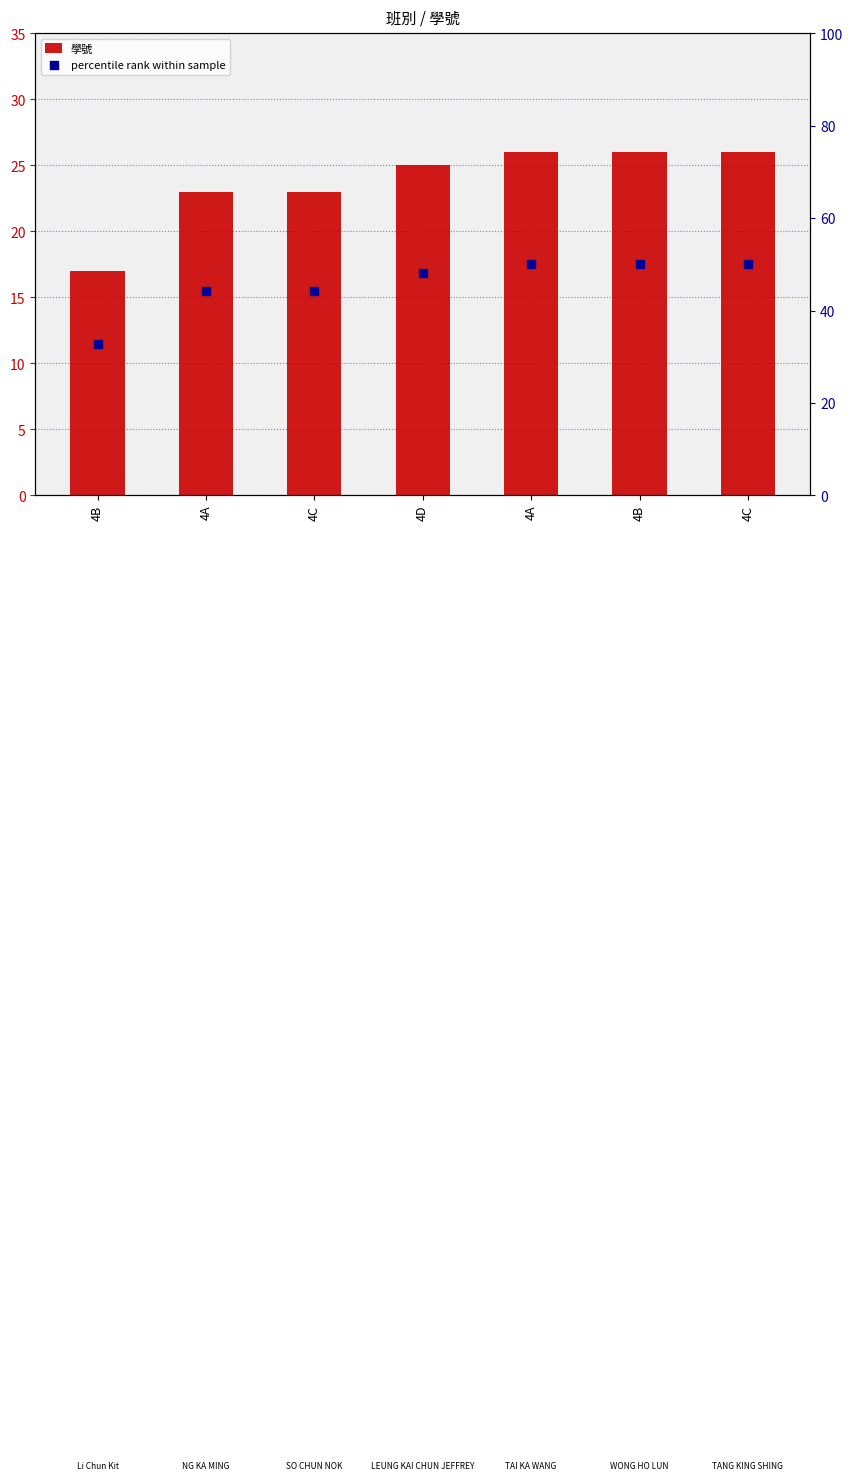

What are all the series names shown in the legend?

學號, percentile rank within sample